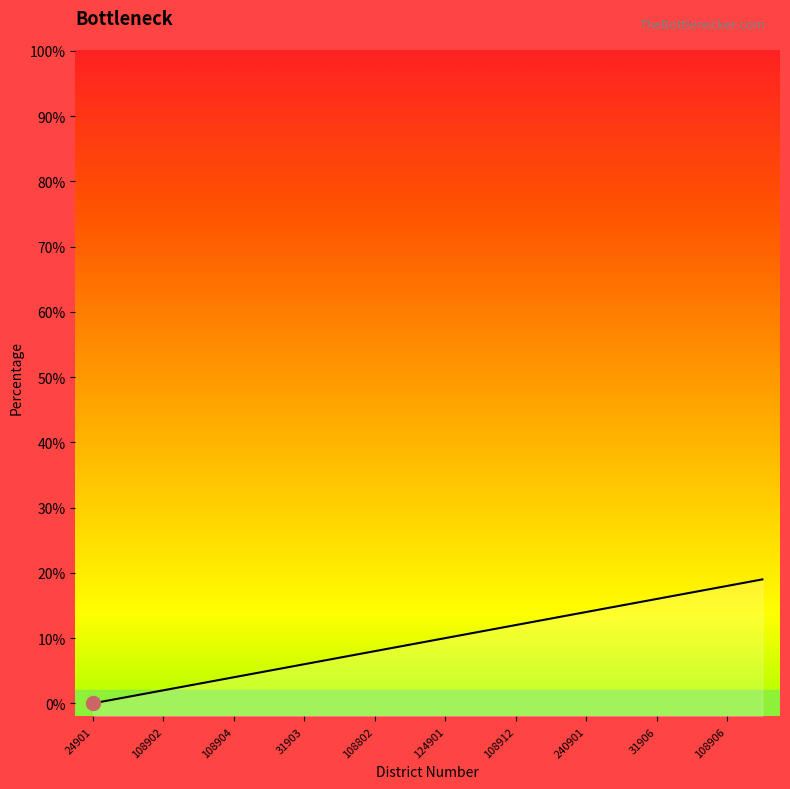

Which has a higher value, 24901 or 108902?

108902